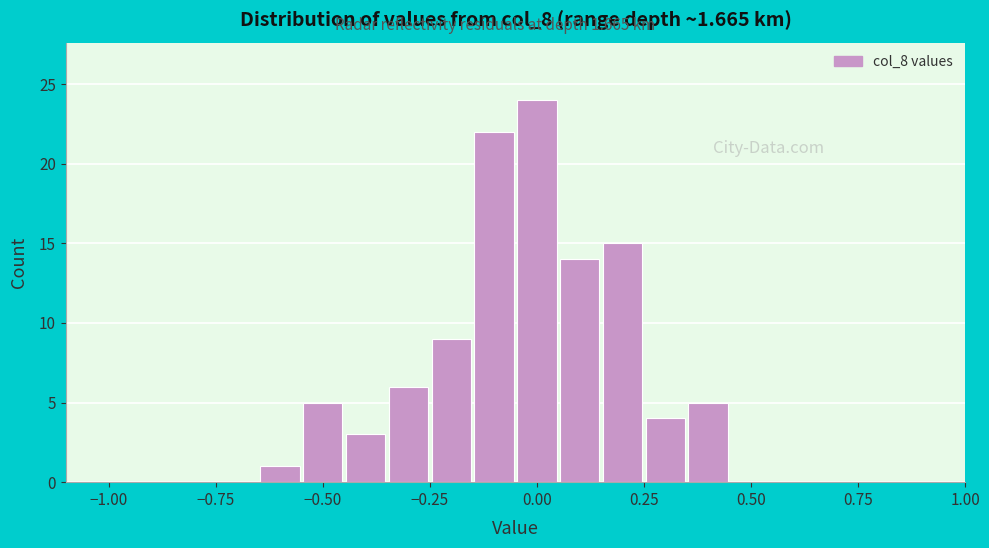

Read against the x-axis, roughly where is the centre of the tallest bar?

0.00